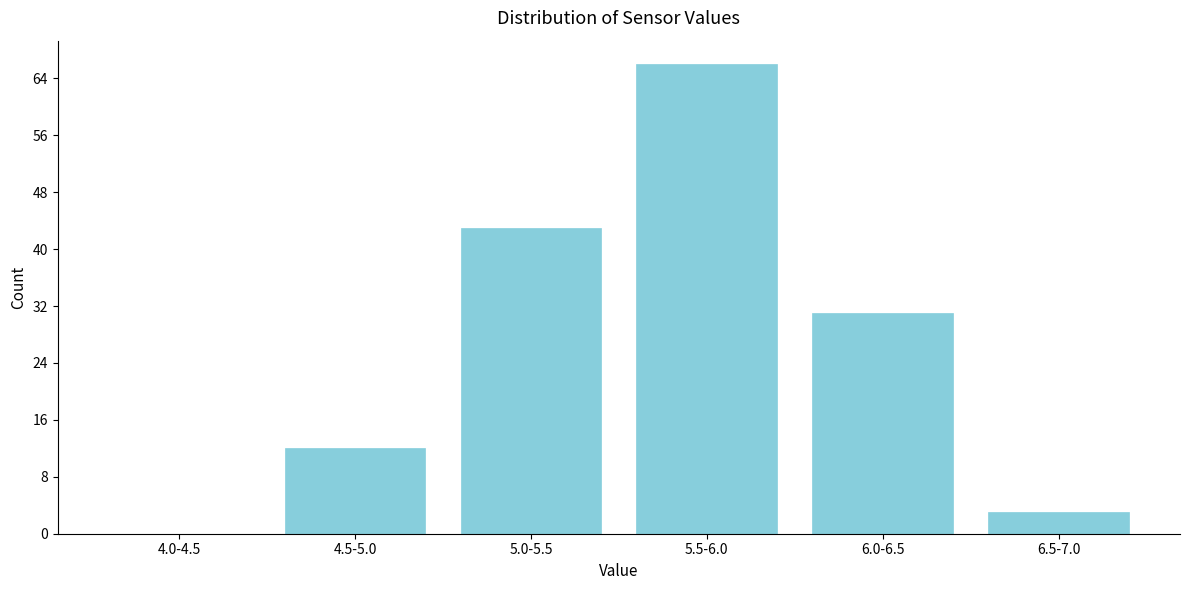

Reading left to right, list all the values displayed in this chart.

4.0-4.5=0	4.5-5.0=12	5.0-5.5=43	5.5-6.0=66	6.0-6.5=31	6.5-7.0=3